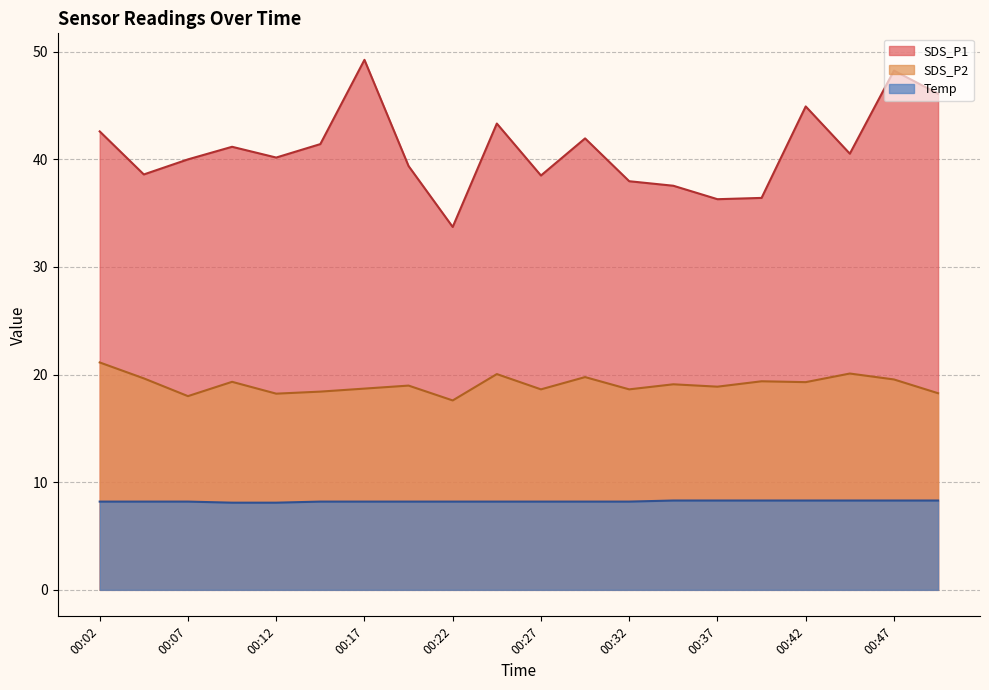

At which category does SDS_P1 reach its first local peak?

00:09